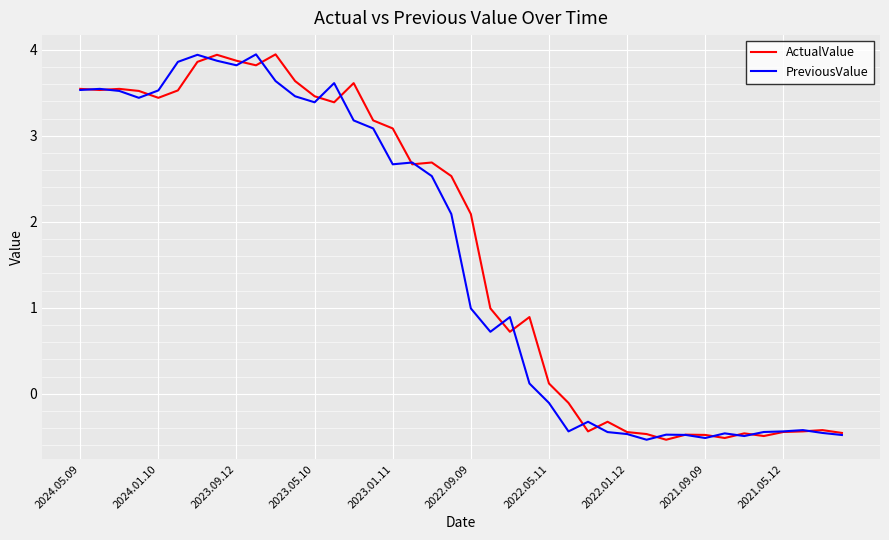

What is the highest value of the ActualValue series?

3.9